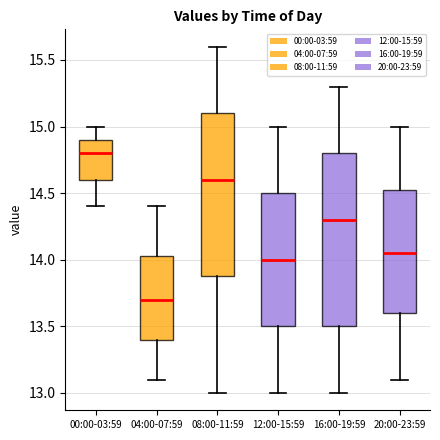

Which box has the lowest median line?

04:00-07:59